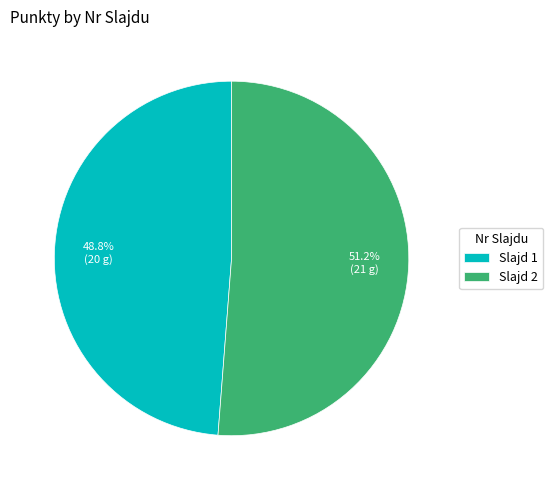

Does Slajd 1 represent more than half of the total?

No